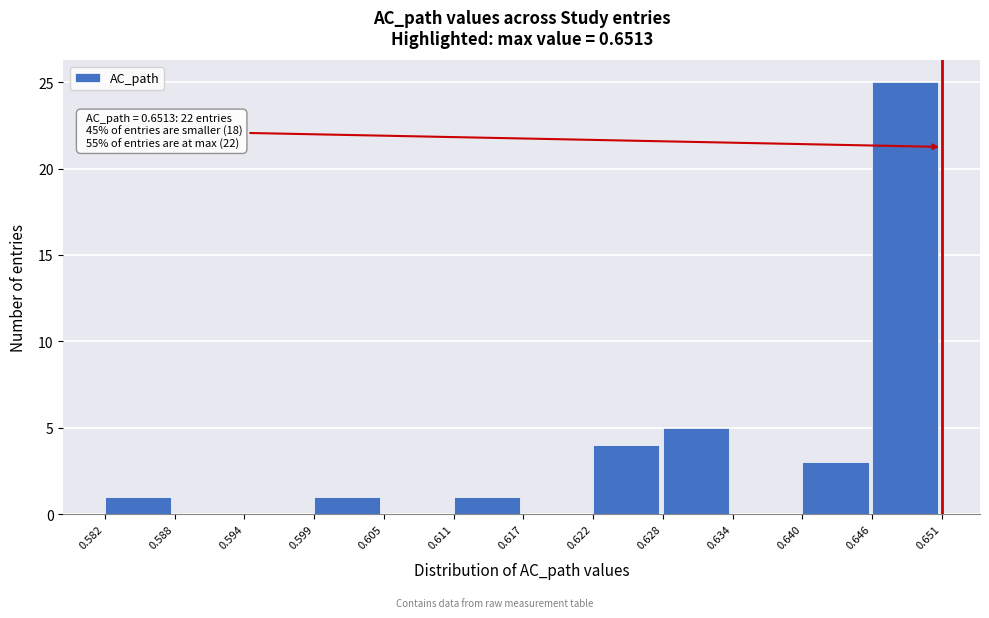

Over which range of the x-axis is the bar tallest?

0.646 to 0.651